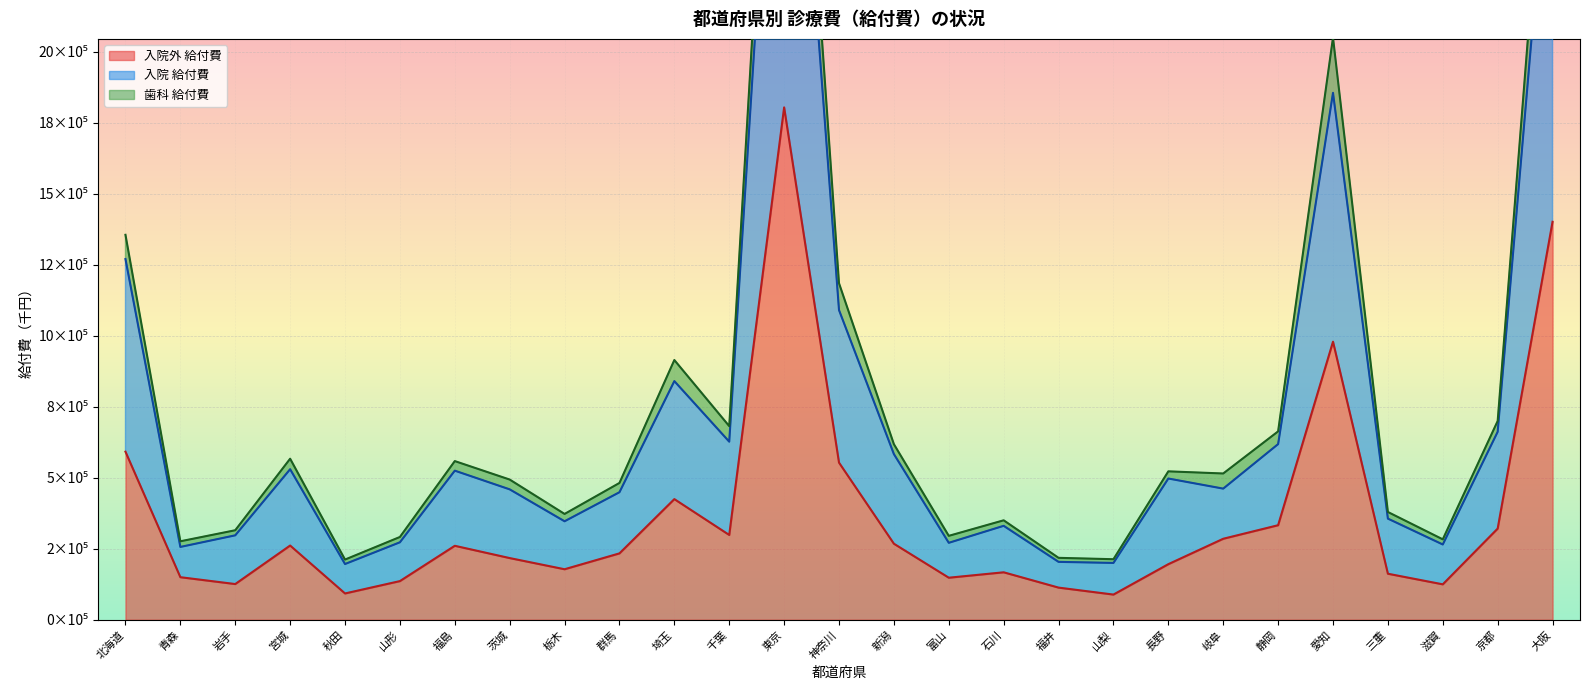

True or false: 歯科 給付費 and 入院 給付費 cross at least once.

False